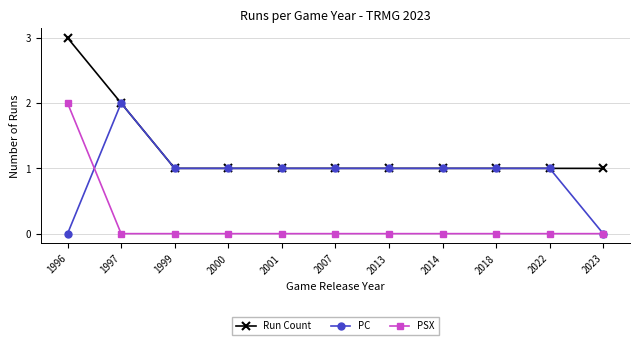

Which series has the largest total across all categories?

Run Count